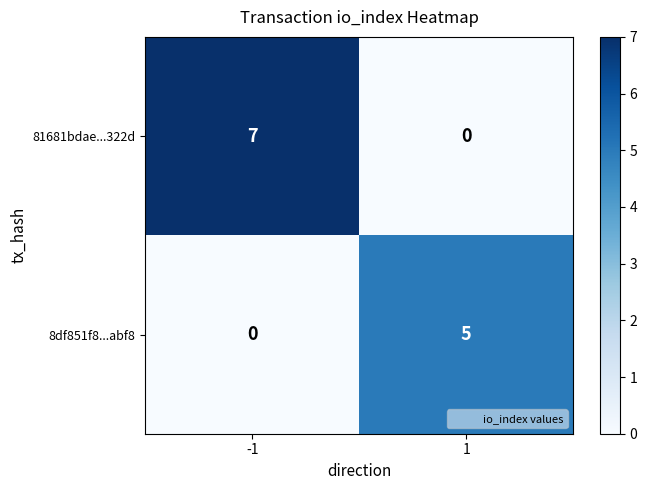

What is the sum of the 81681bdae...322d values at -1 and 1?

7